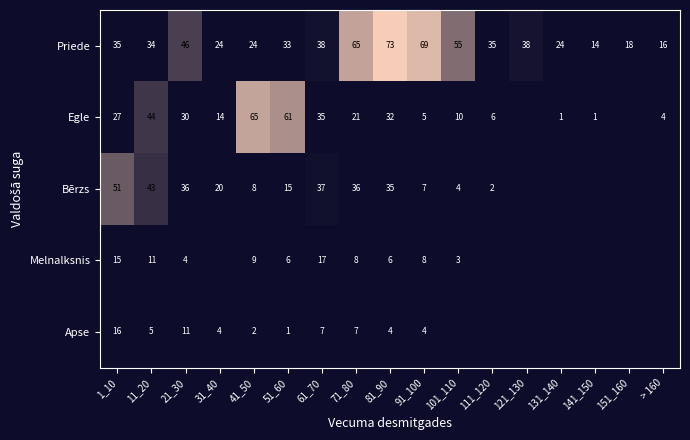

Which category has the highest value in the Priede series?

81_90